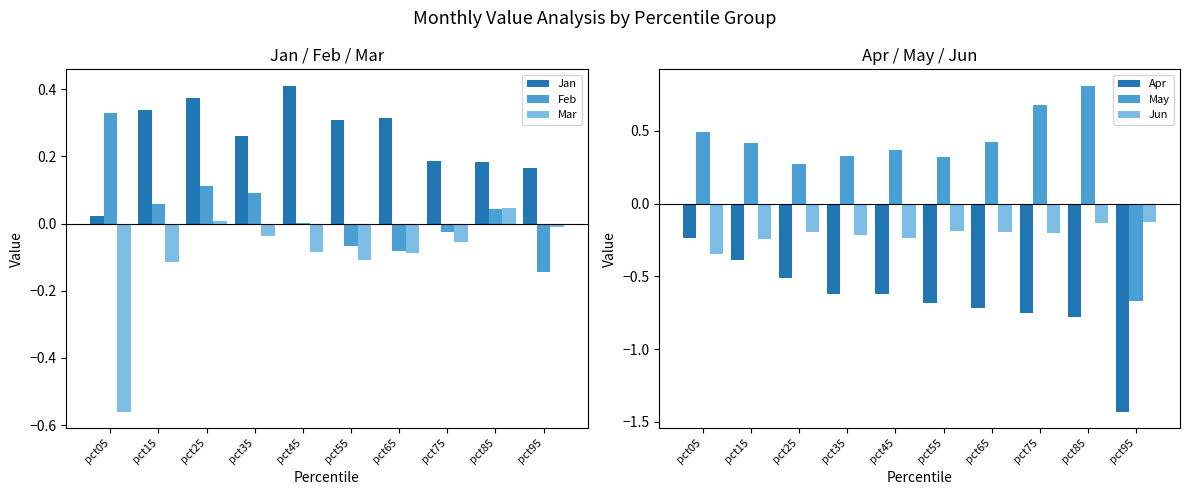

What are all the series names shown in the legend?

Jan, Feb, Mar, Apr, May, Jun